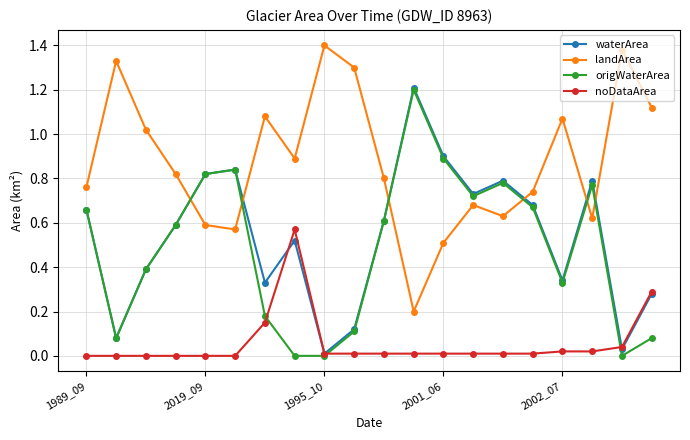

Which series ends up on top after the final intersection of landArea and origWaterArea?

landArea